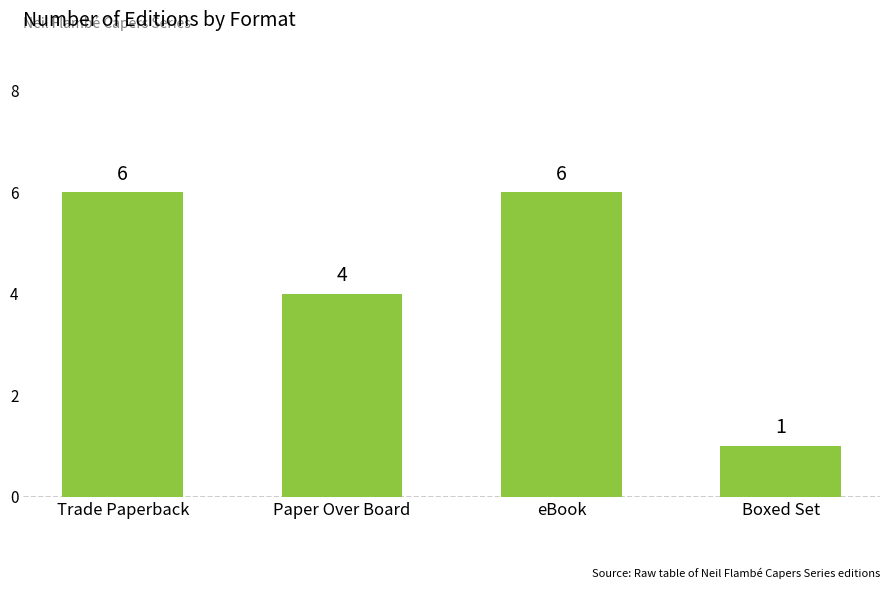

Which has a higher value, Boxed Set or Trade Paperback?

Trade Paperback